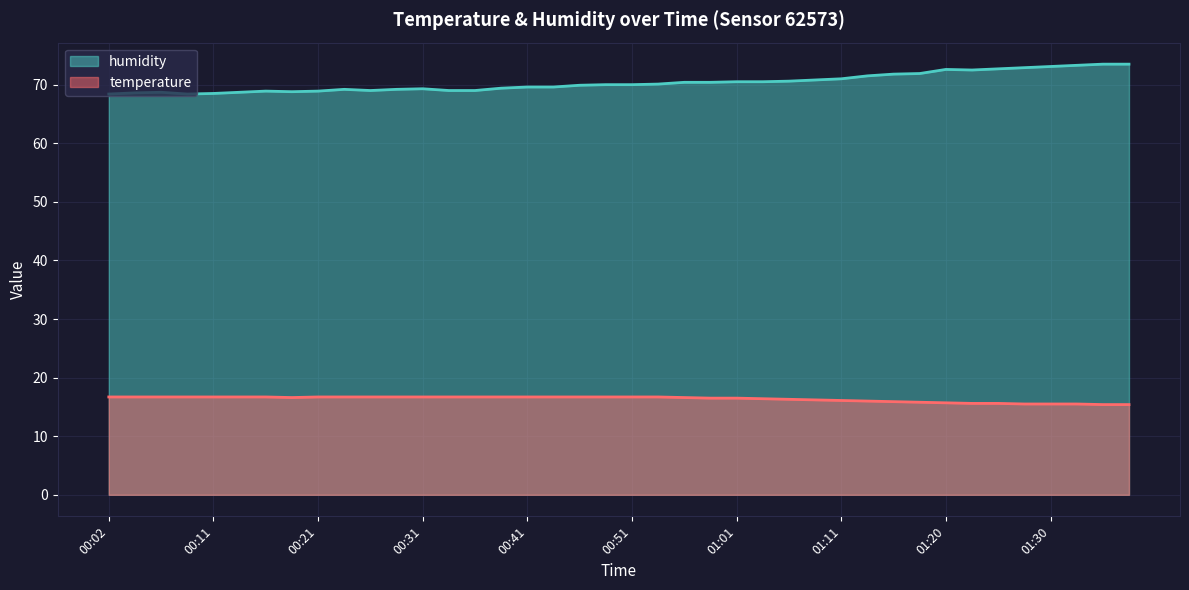

Reading right to left, extract all data points from this chart.

temperature: 15.4	15.4	15.5	15.5	15.5	15.6	15.6	15.7	15.8	15.9	16.0	16.1	16.2	16.3	16.4	16.5	16.5	16.6	16.7	16.7	16.7	16.7	16.7	16.7	16.7	16.7	16.7	16.7	16.7	16.7	16.7	16.7	16.6	16.7	16.7	16.7	16.7	16.7	16.7	16.7
humidity: 73.5	73.5	73.3	73.1	72.9	72.7	72.5	72.6	71.9	71.8	71.5	71.0	70.8	70.6	70.5	70.5	70.4	70.4	70.1	70.0	70.0	69.9	69.6	69.6	69.4	69.0	69.0	69.3	69.2	69.0	69.2	68.9	68.8	68.9	68.7	68.5	68.4	68.7	68.6	68.4